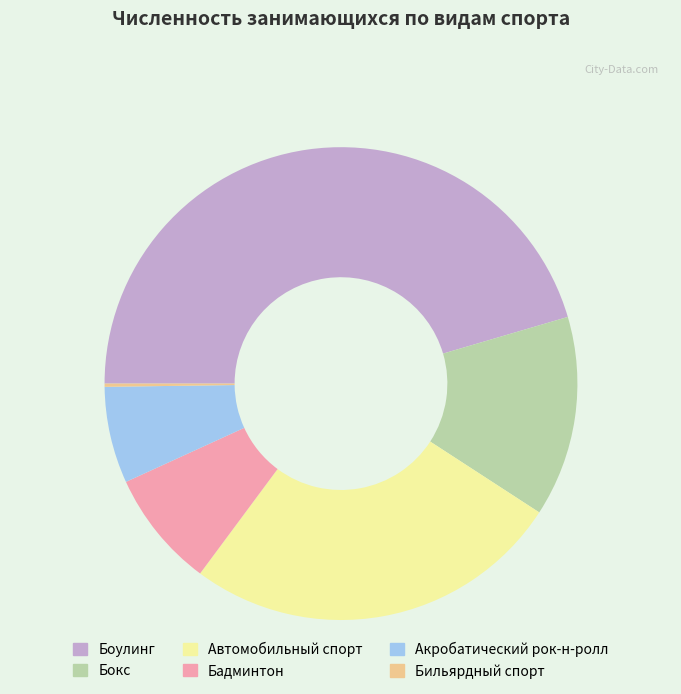

True or false: Боулинг accounts for 45% of the total.

True